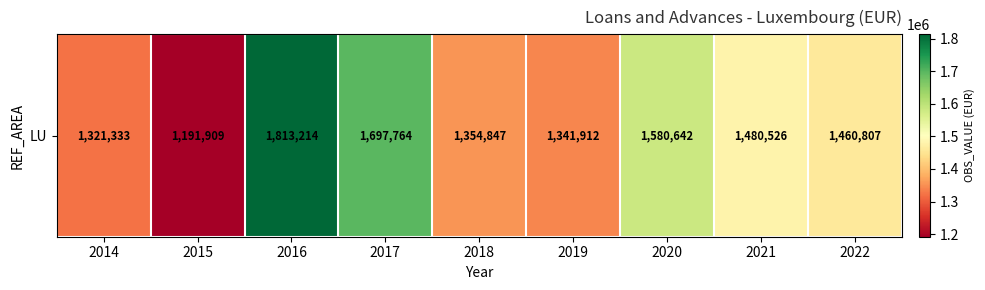

The chart shows a value of 1480526 at 2021. True or false?

True